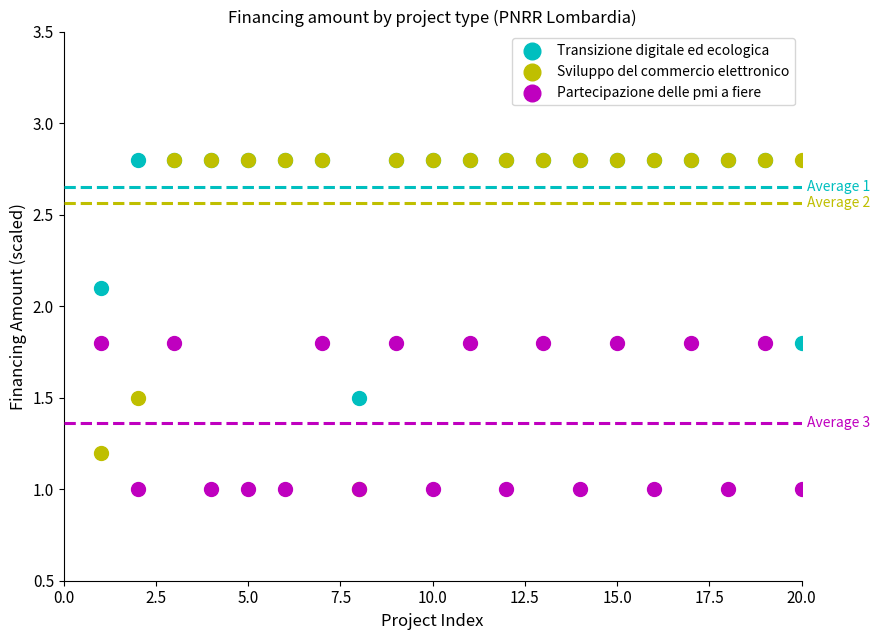

What are all the series names shown in the legend?

Transizione digitale ed ecologica, Sviluppo del commercio elettronico, Partecipazione delle pmi a fiere